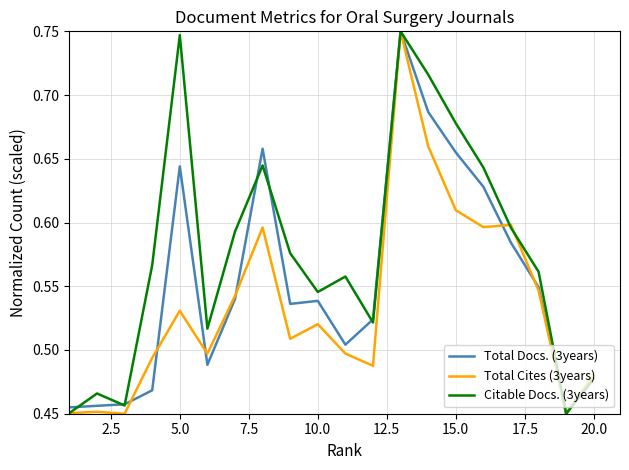

Which series has the largest total across all categories?

Citable Docs. (3years)